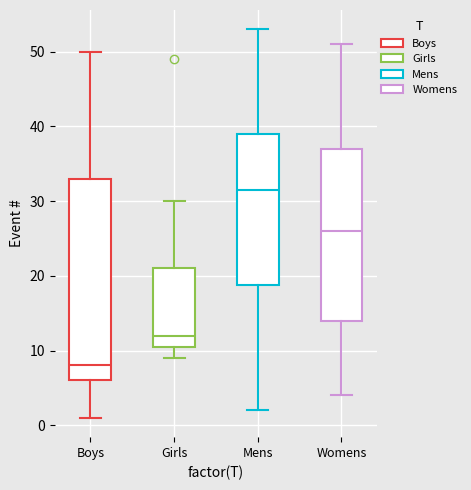

Reading left to right, transcribe this box plot: for each box, give where its median line is, the range the box spans, and where its two whiskers end, as read against the y-axis. The values are not printed on the chart, so give them approximately, as read against the axis.

Boys: median 8, box 6 to 33, whiskers 1 to 50
Girls: median 12, box 11 to 21, whiskers 9 to 30
Mens: median 32, box 19 to 39, whiskers 2 to 53
Womens: median 26, box 14 to 37, whiskers 4 to 51